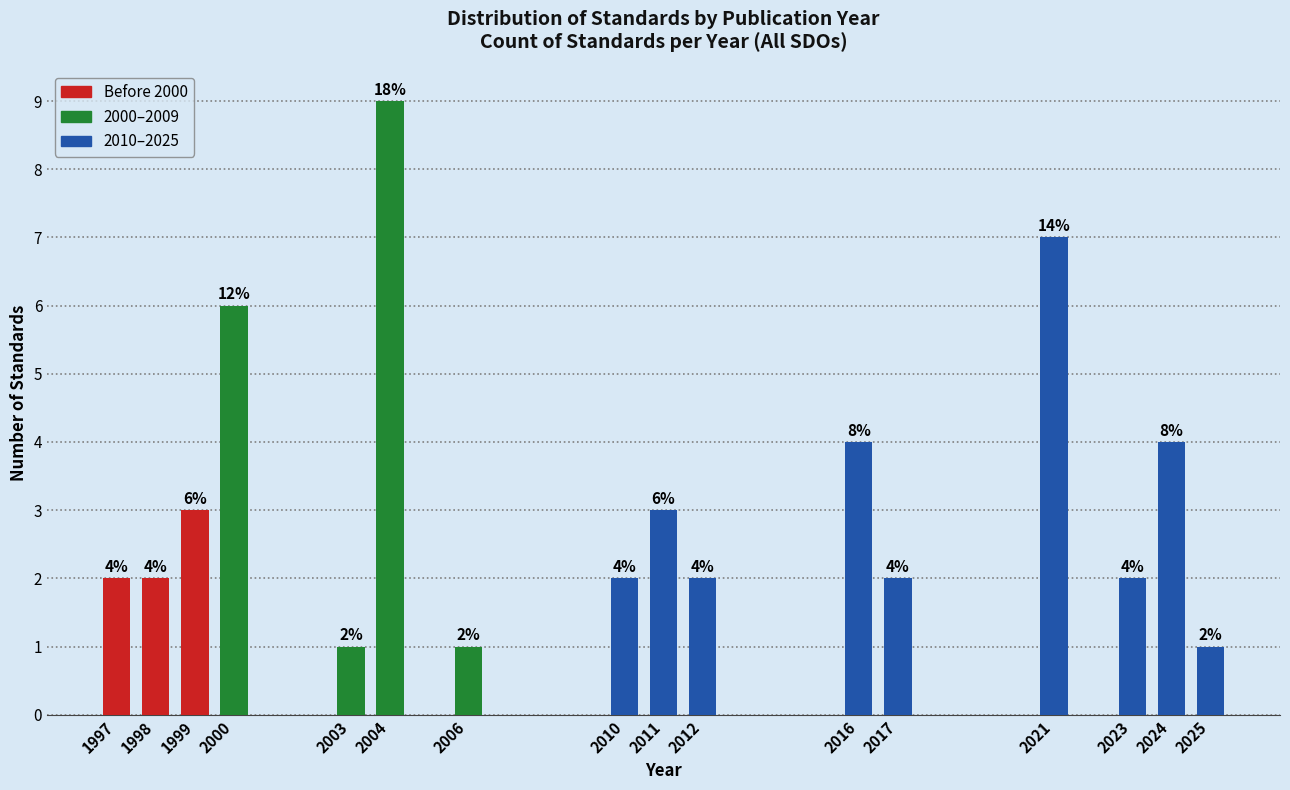

Reading right to left, extract all data points from this chart.

2025=1	2024=4	2023=2	2021=7	2017=2	2016=4	2012=2	2011=3	2010=2	2006=1	2004=9	2003=1	2000=6	1999=3	1998=2	1997=2